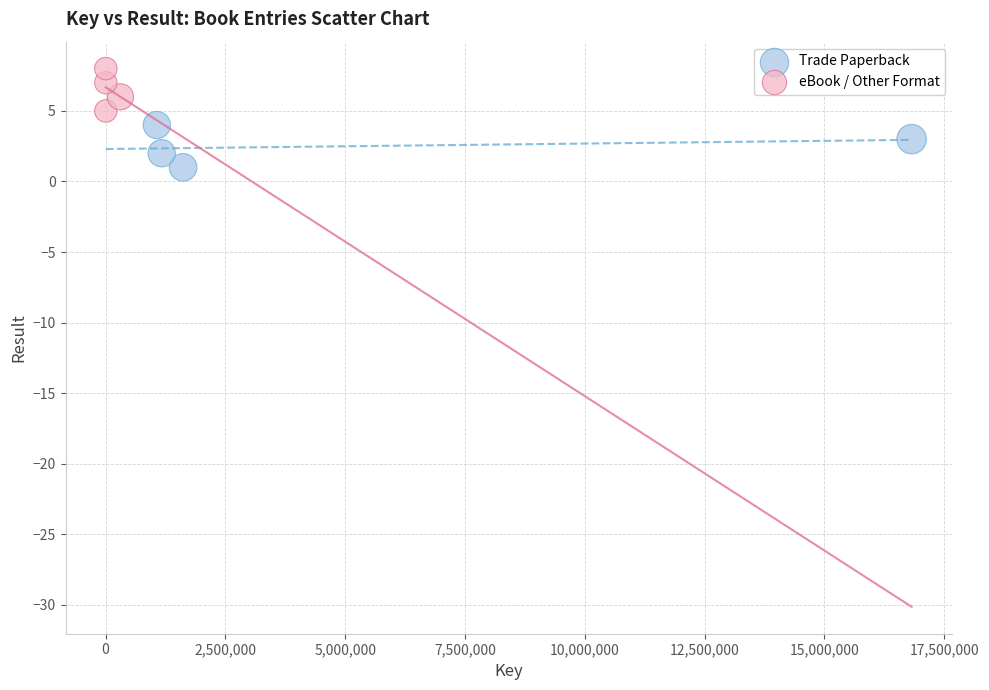

Which series contains the lowest Y value?

Trade Paperback